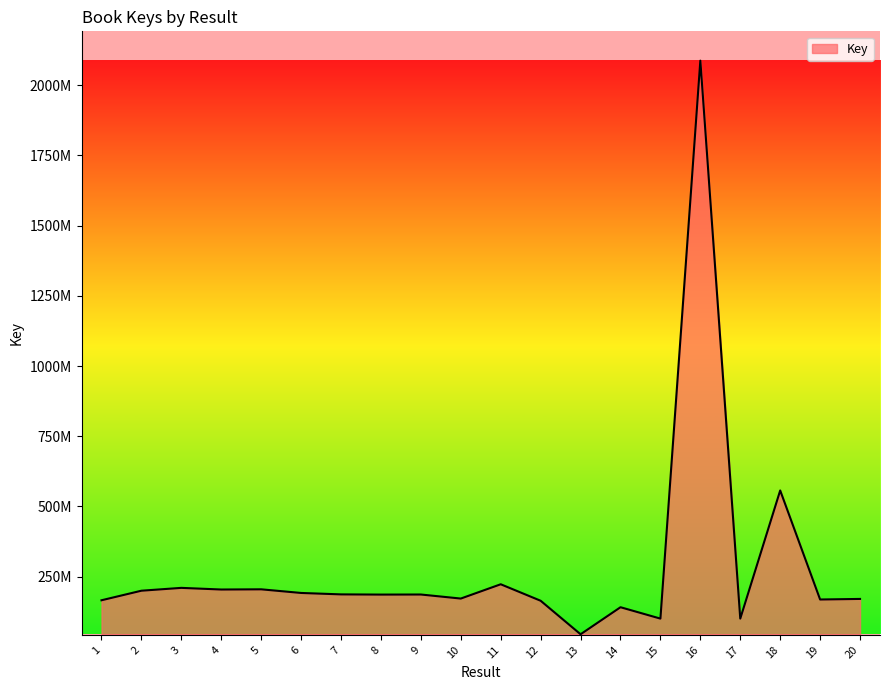

List the labels in order of value, smallest first.

13, 17, 15, 14, 12, 1, 19, 20, 10, 8, 9, 7, 6, 2, 4, 5, 3, 11, 18, 16